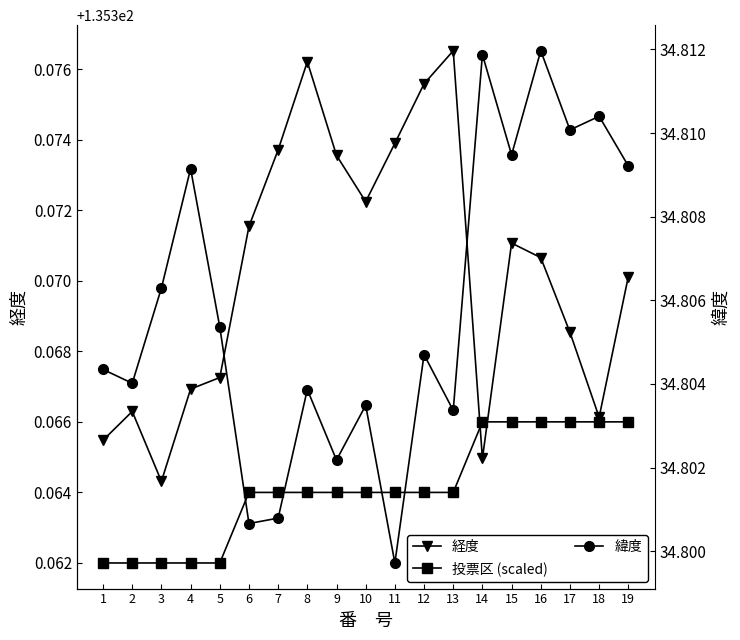

True or false: 緯度 and 投票区 (scaled) intersect in this chart.

False